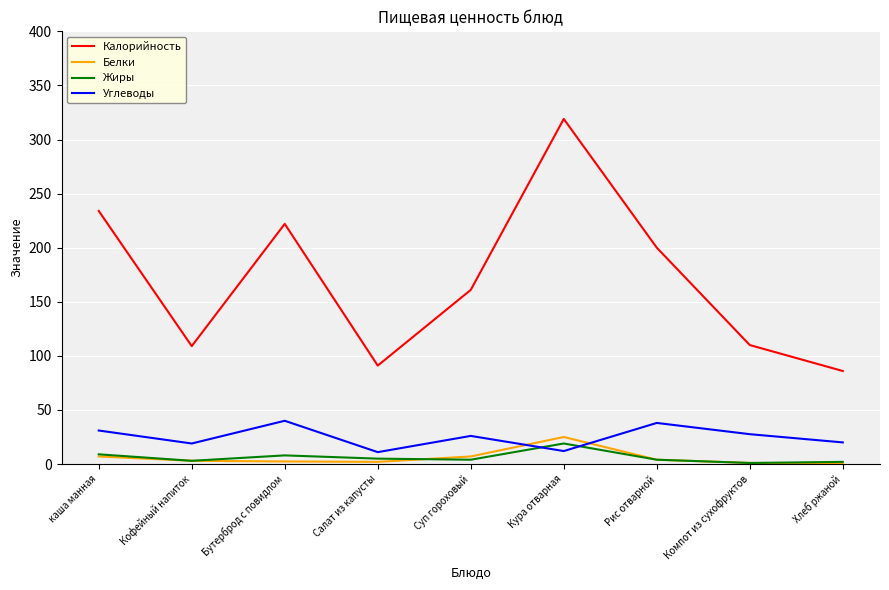

Which series changed the most between каша манная and Компот из сухофруктов?

Калорийность